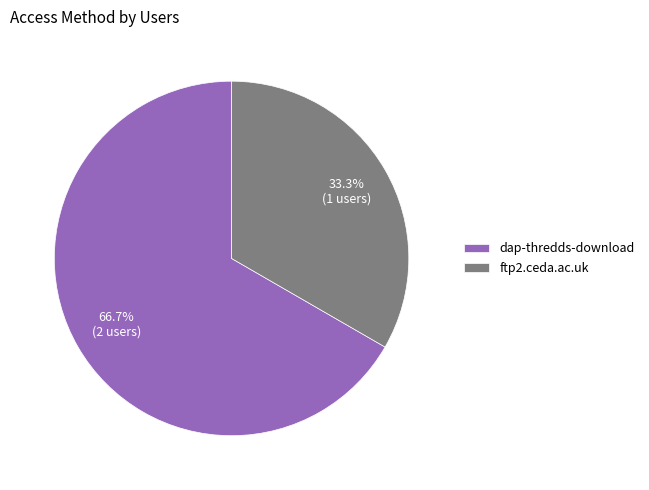

Which category has the biggest portion of the pie?

dap-thredds-download